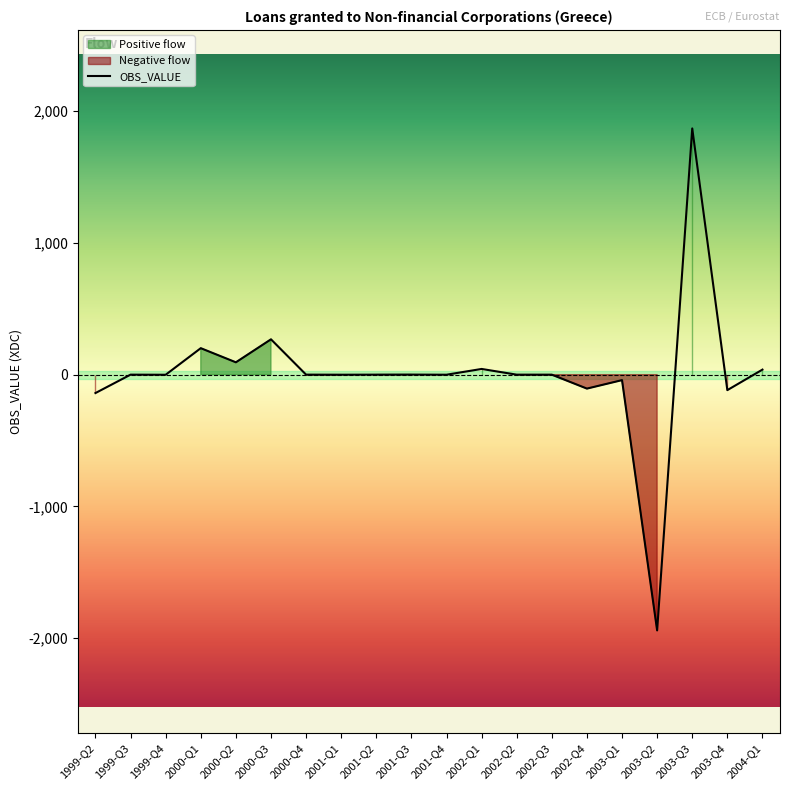

Rank the categories by value from lowest to highest.

2003-Q2, 1999-Q2, 2003-Q4, 2002-Q4, 2003-Q1, 1999-Q4, 2001-Q1, 2001-Q4, 2002-Q3, 2002-Q2, 2000-Q4, 1999-Q3, 2001-Q2, 2001-Q3, 2004-Q1, 2002-Q1, 2000-Q2, 2000-Q1, 2000-Q3, 2003-Q3